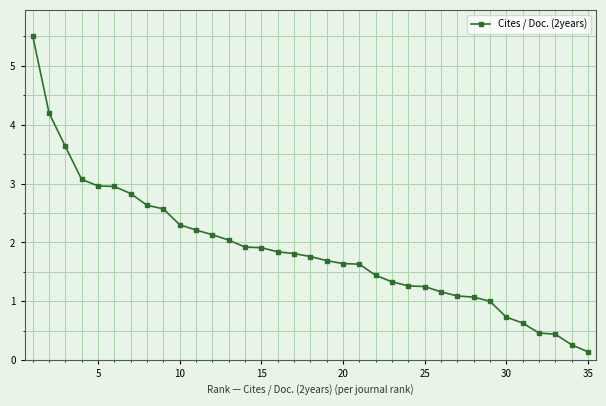

What is the sum of all values?

65.5